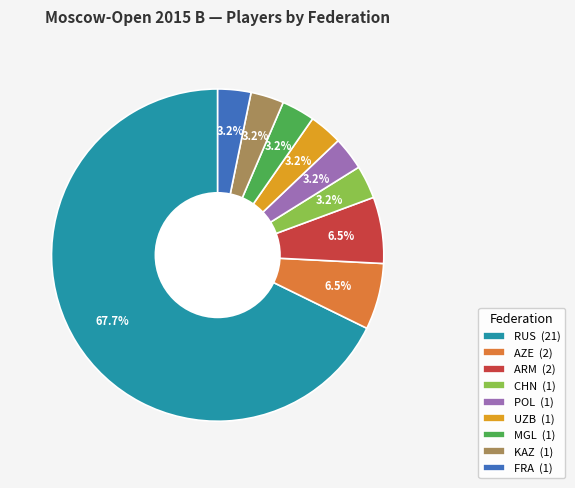

Is RUS the majority of the pie?

Yes